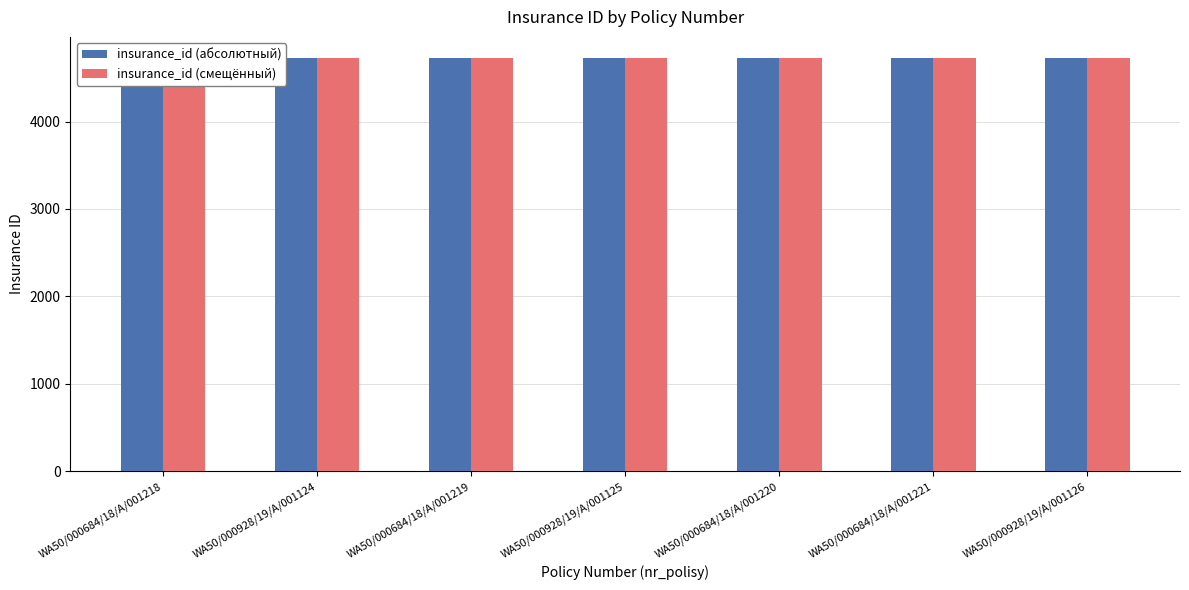

Is the value of insurance_id (абсолютный) at WA50/000684/18/A/001218 greater than the value of insurance_id (смещённый) at WA50/000928/19/A/001124?

No